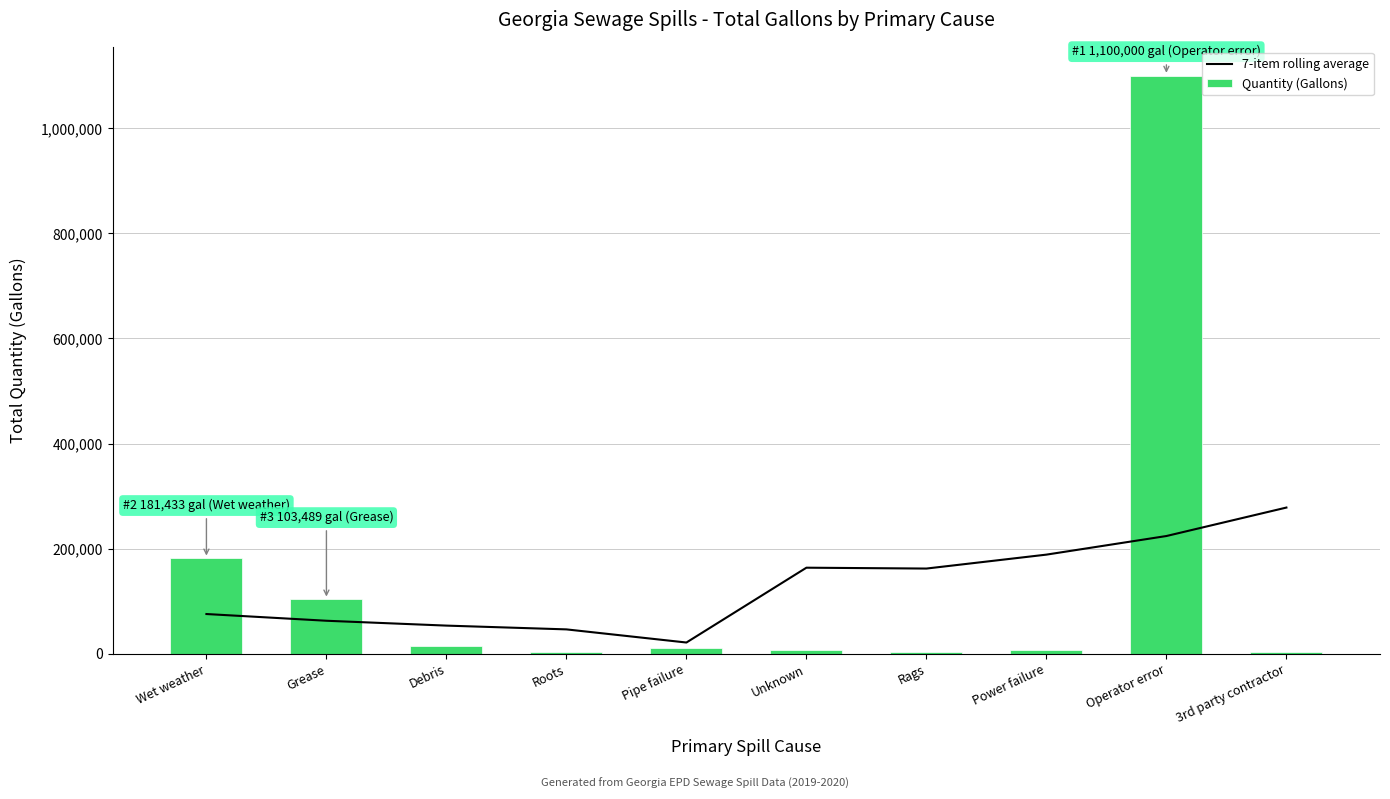

What is the maximum value shown in the chart?

1100000.0